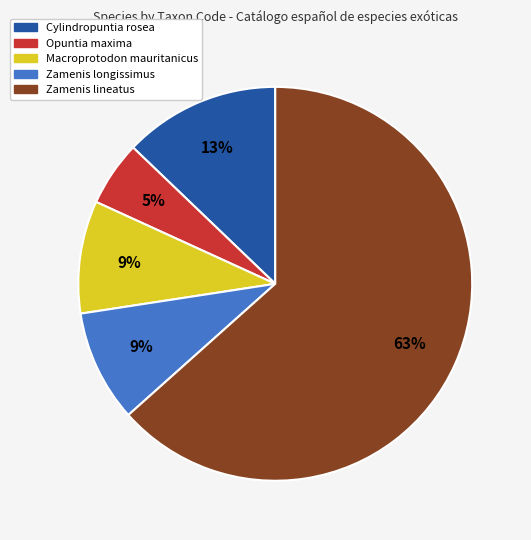

Combined, do Zamenis lineatus and Zamenis longissimus account for over 50%?

Yes